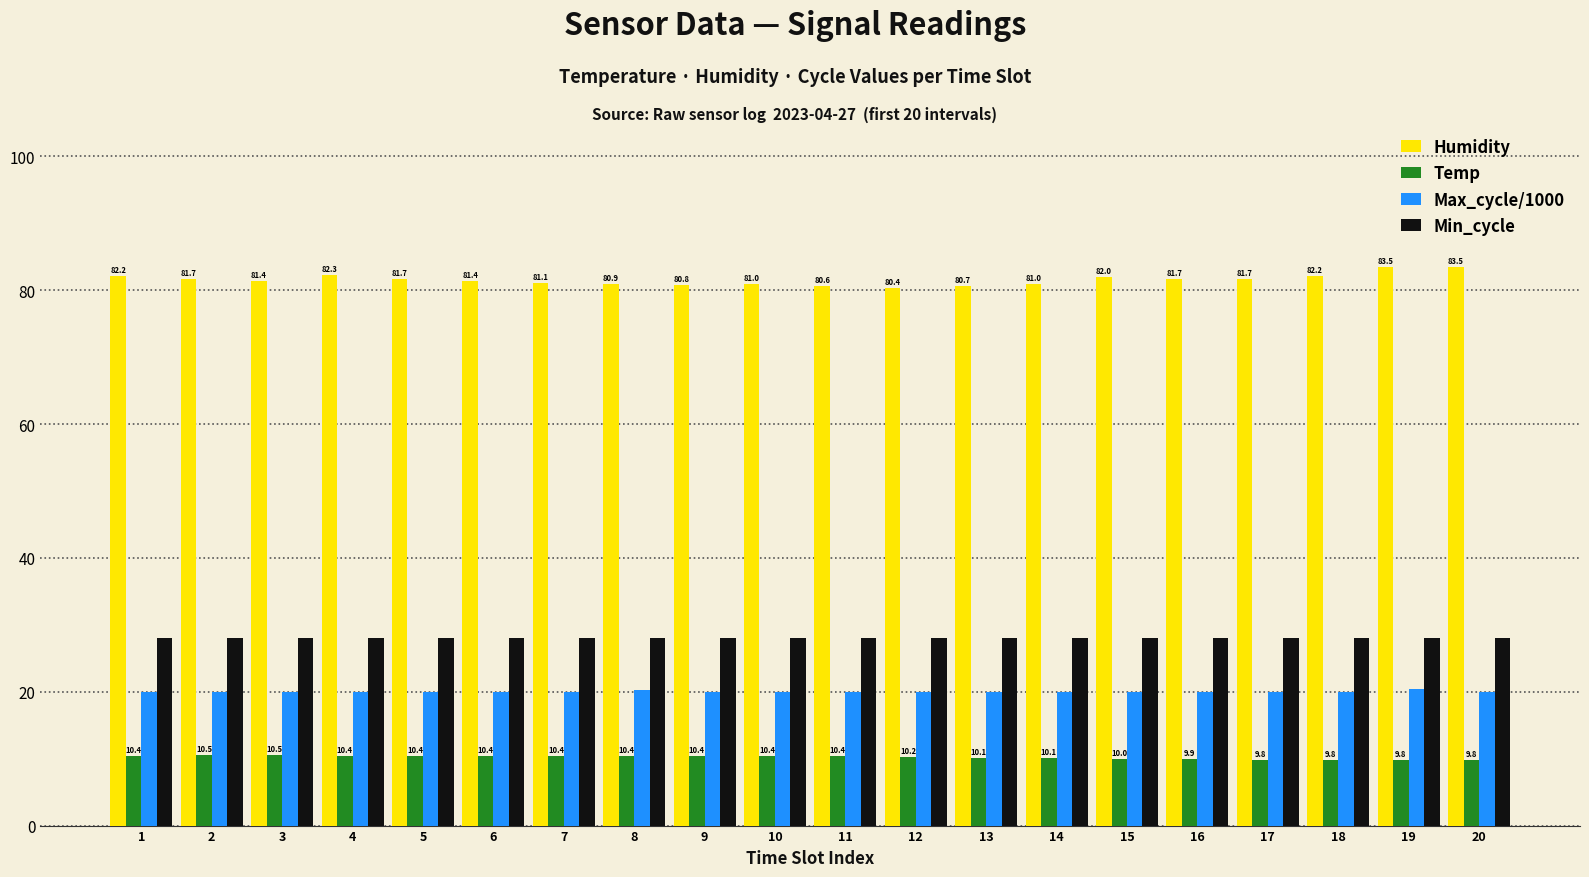

What is the value of the Min_cycle bar at the 6th from the left?

28.0